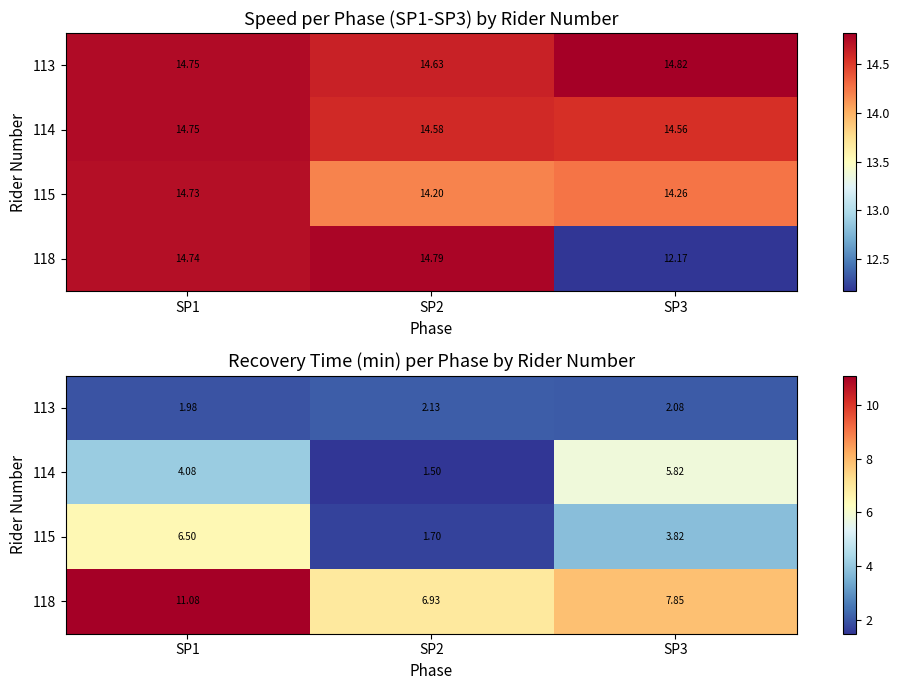

Rank the series by their maximum value, from lowest to highest.

113, 114, 115, 118